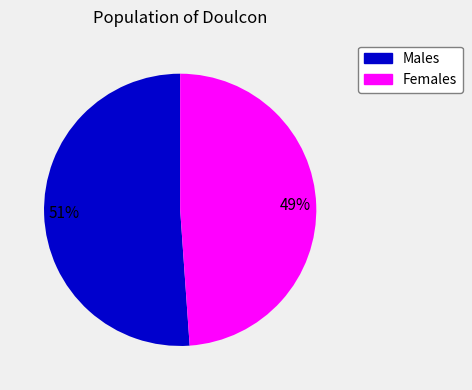

Is there any slice that represents more than half of the pie?

Yes